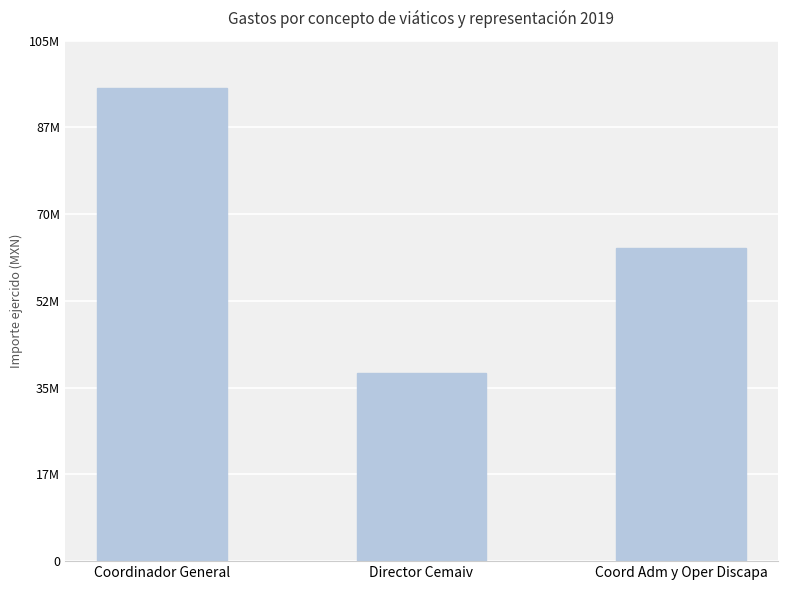

Approximately how many times larger is the value at Director Cemaiv compared to Coordinador General?

0.4